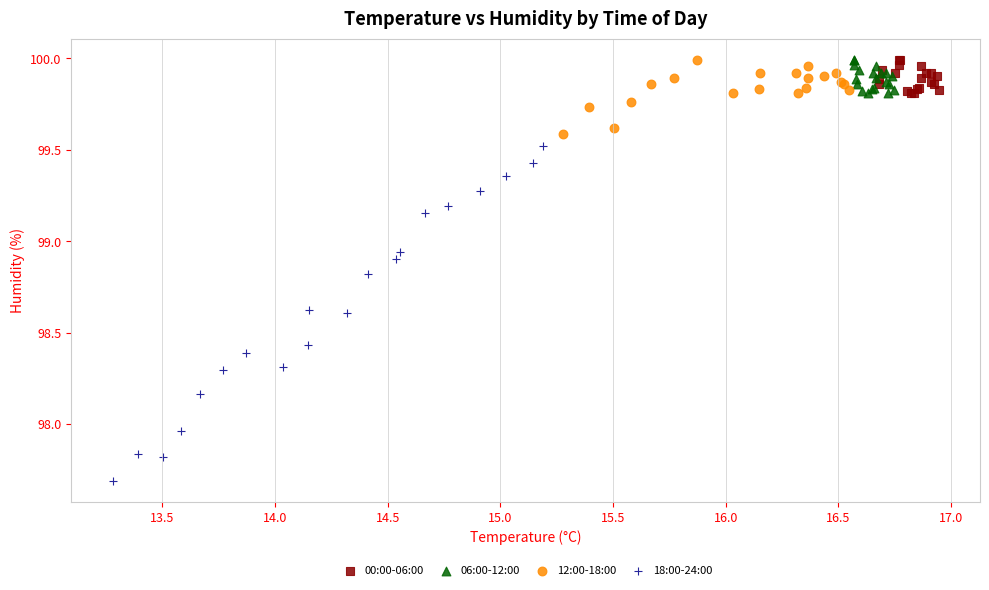

Which series has the widest spread of Y values?

18:00-24:00